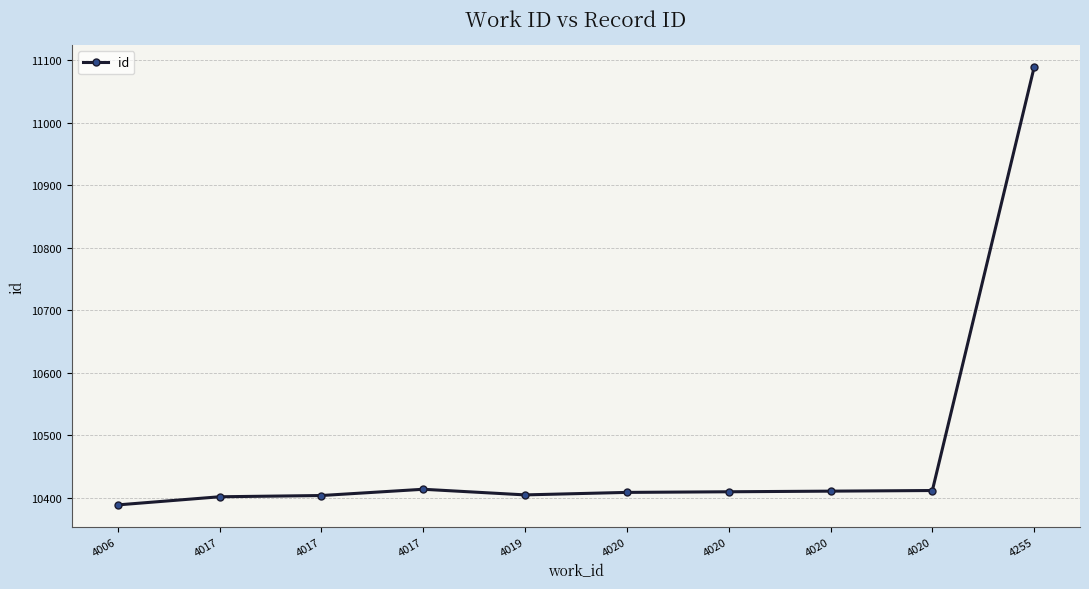

At which category does the data reach its first local valley?

4019